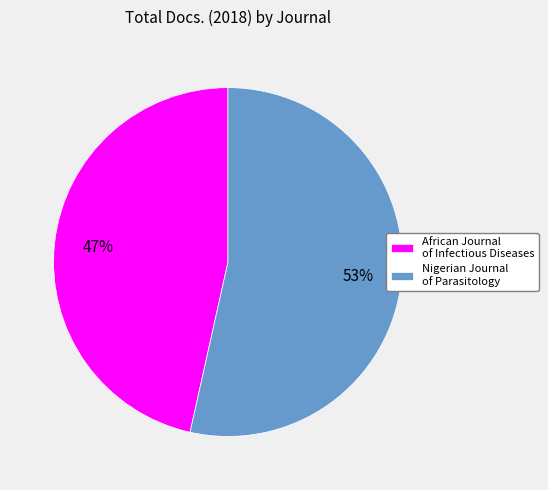

Which has a higher value, Nigerian Journal of Parasitology or African Journal of Infectious Diseases?

Nigerian Journal of Parasitology